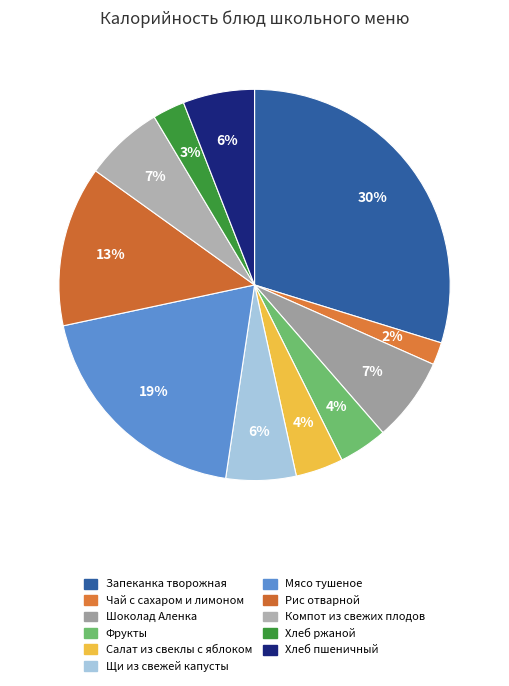

Which has a higher value, Щи из свежей капусты or Шоколад Аленка?

Шоколад Аленка